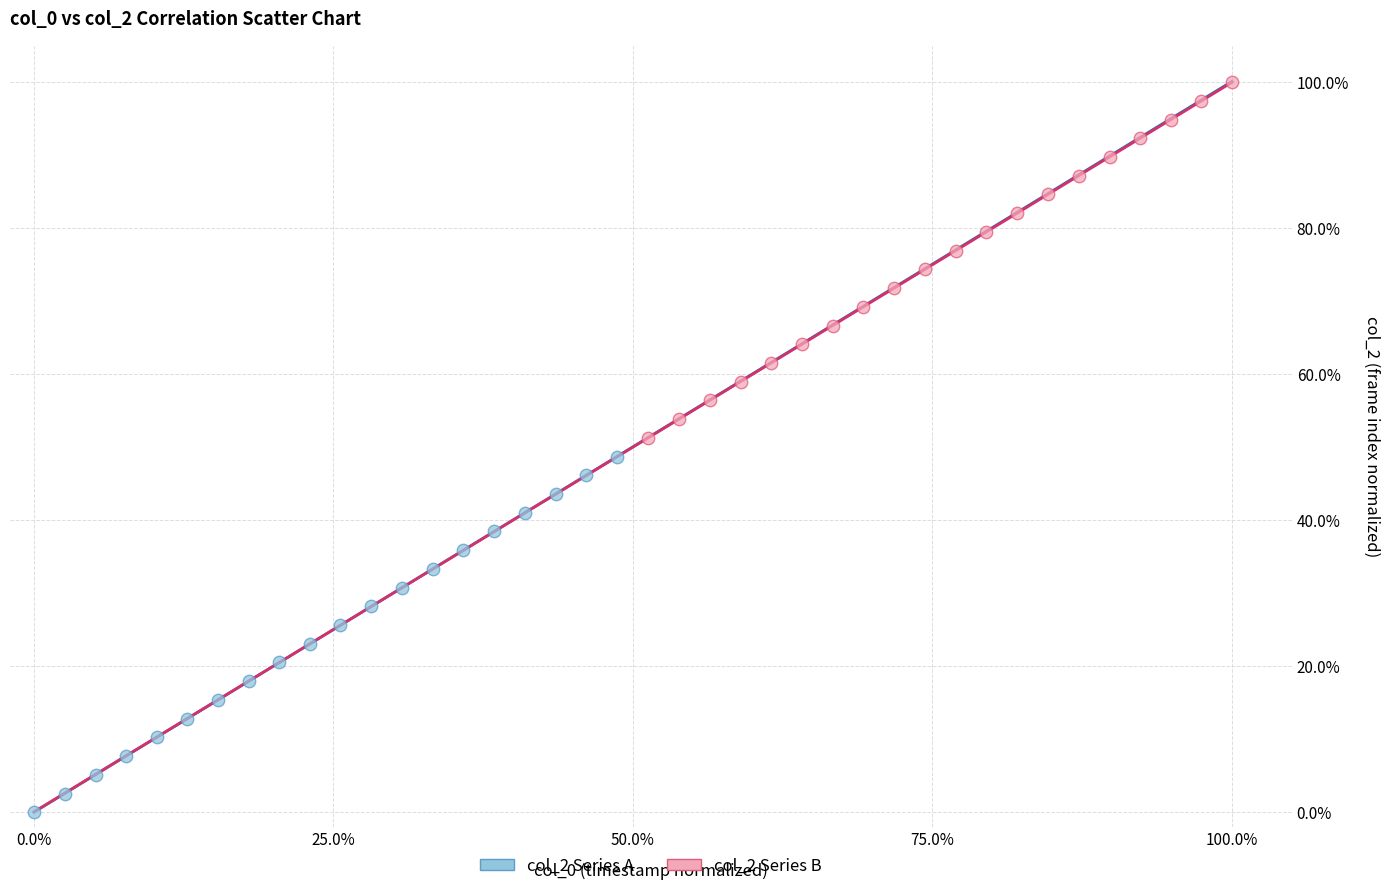

Which series contains the lowest Y value?

col_2 Series A